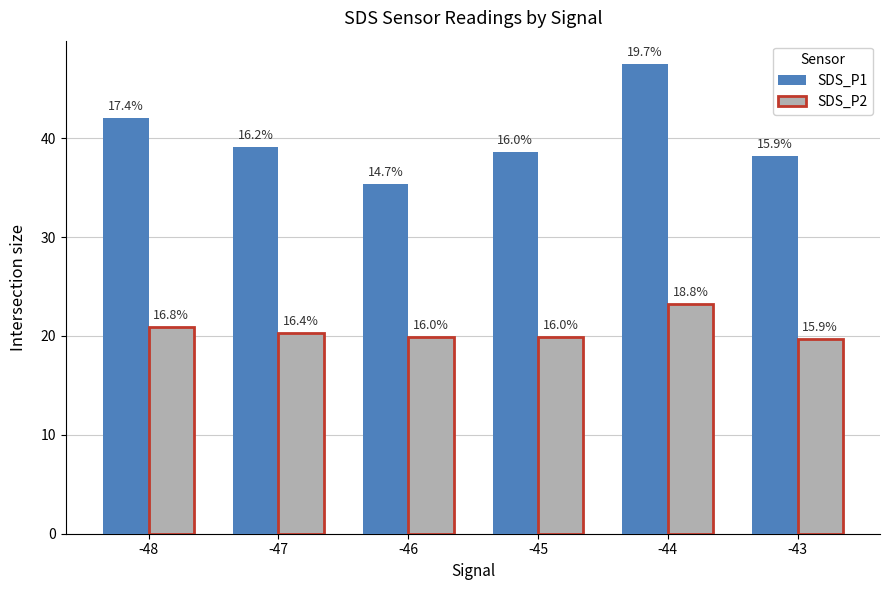

What is the difference between the highest and lowest values at -47?

18.8